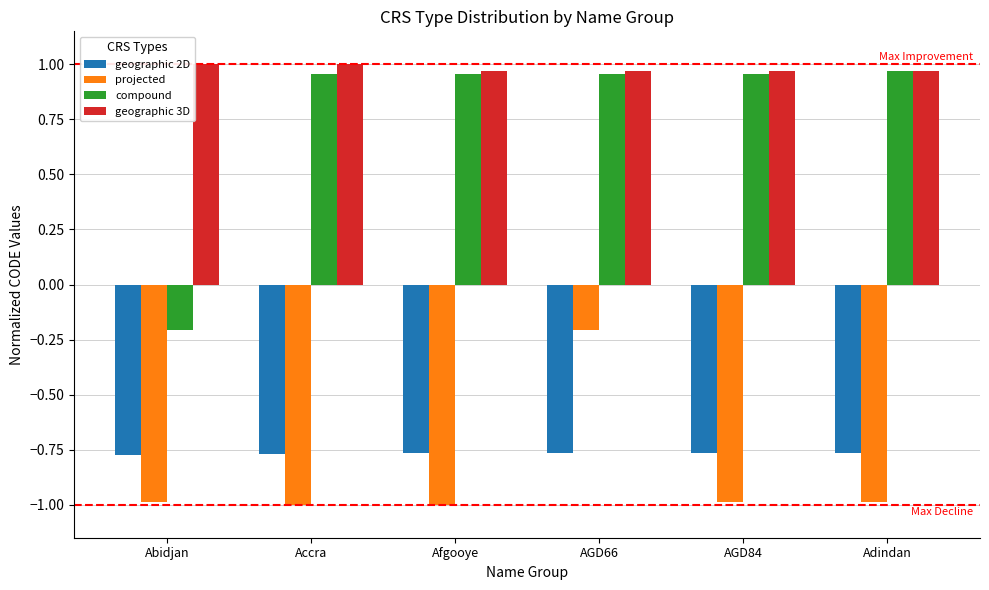

The value of compound at Abidjan is -0.1. True or false?

False